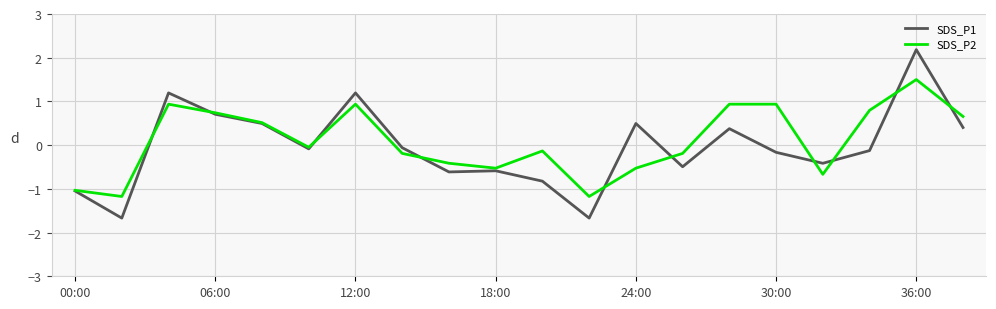

Which series has the largest range (max minus min)?

SDS_P1